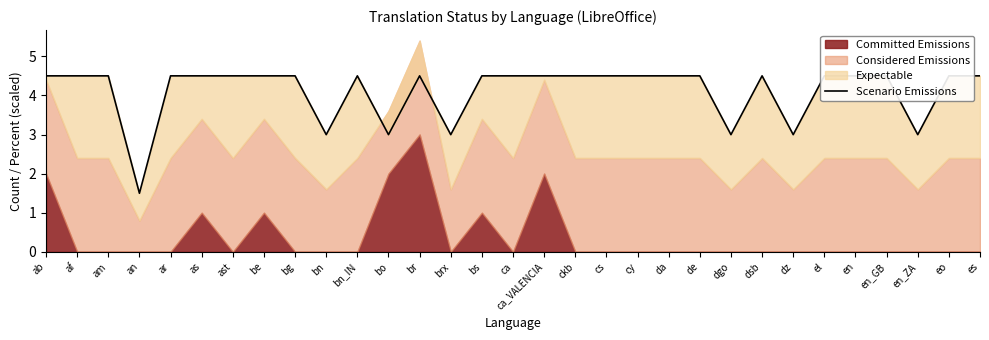

List the labels in order of value, smallest first.

an, bn, bo, brx, dgo, dz, en_ZA, ab, af, am, ar, as, ast, be, bg, bn_IN, br, bs, ca, ca_VALENCIA, ckb, cs, cy, da, de, dsb, el, en, en_GB, eo, es